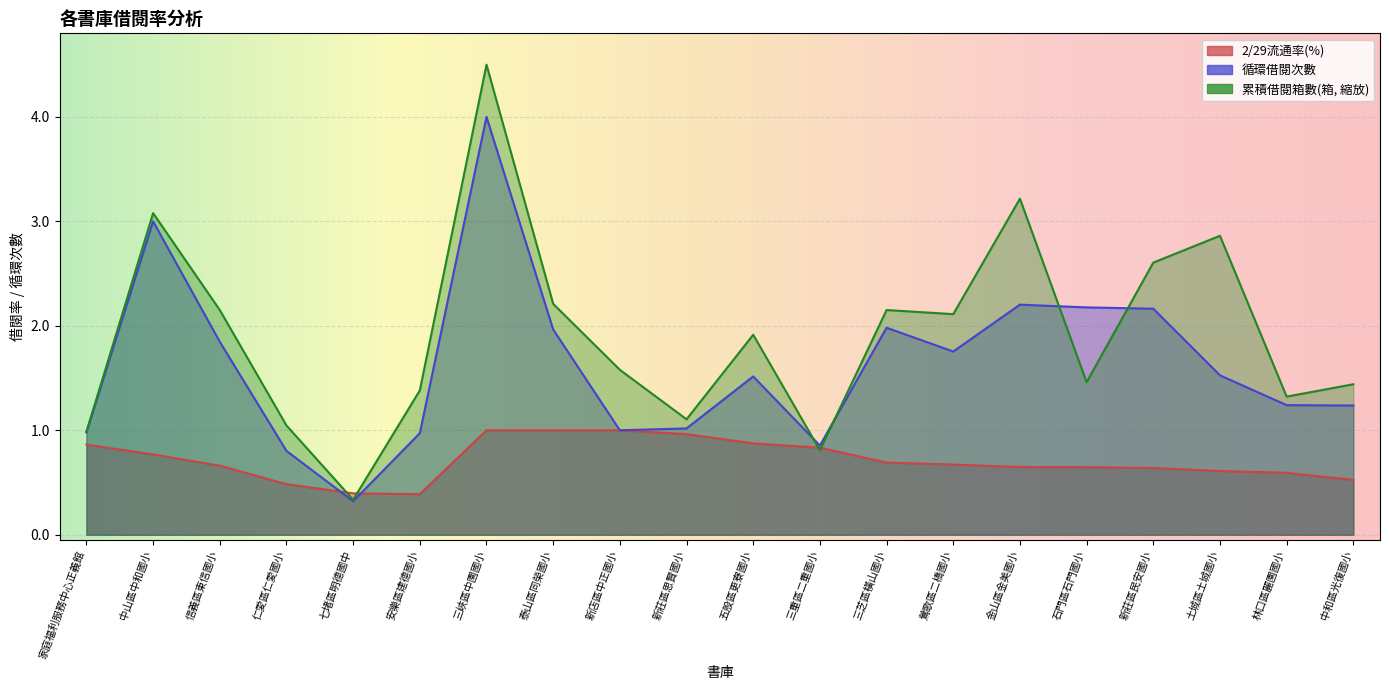

Between 金山區金美國小 and 鶯歌區二橋國小, which is larger?

鶯歌區二橋國小